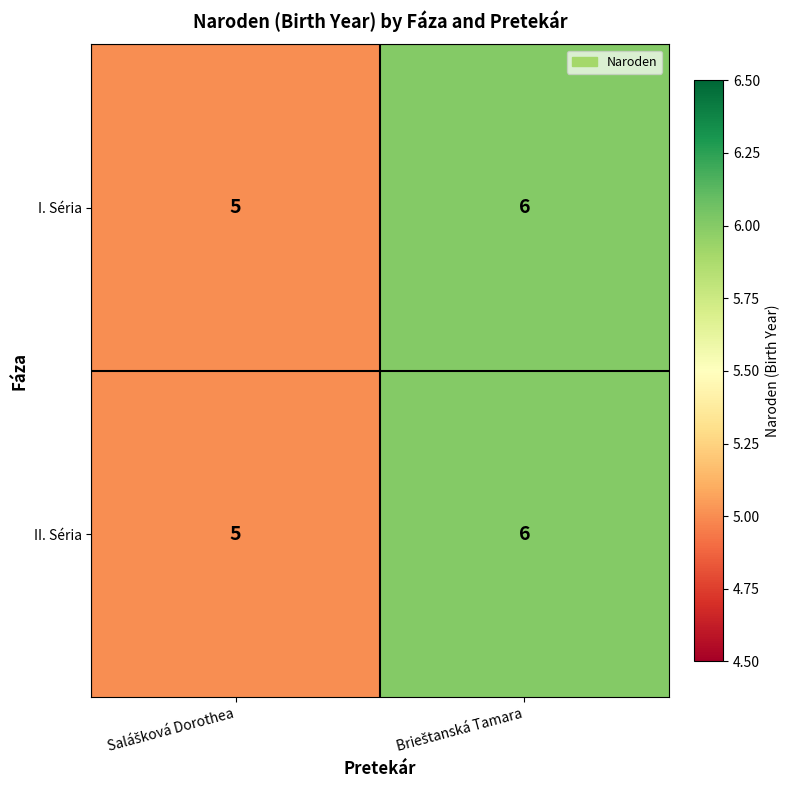

What is the sum of all I. Séria values?

11